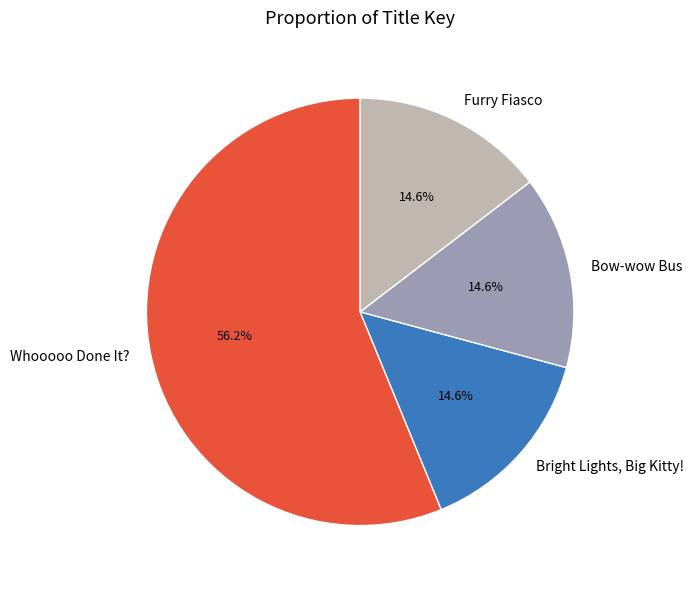

To the nearest percent, what is the average slice percentage?

25%